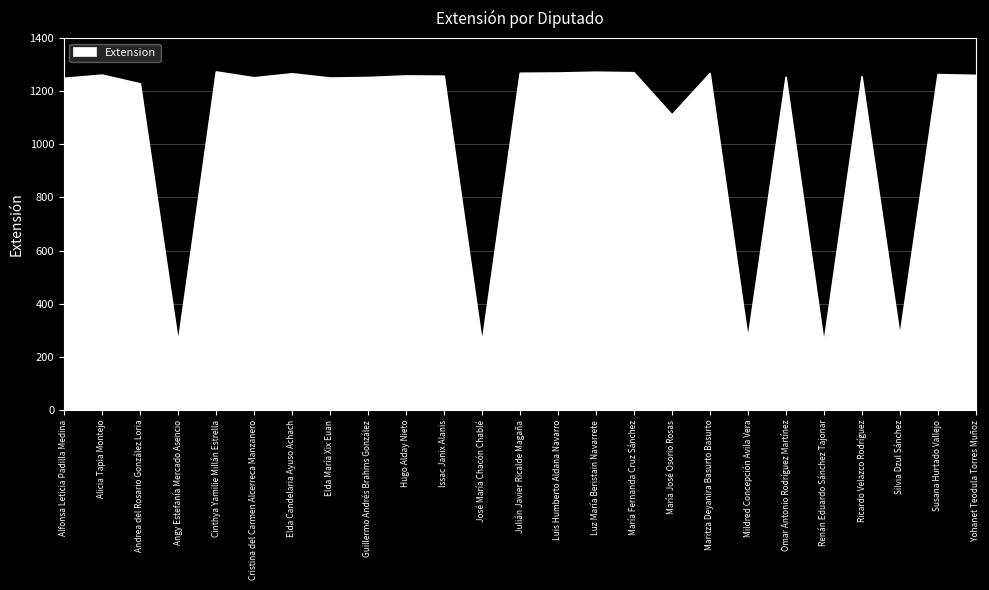

What is the label of the 16th point from the left?

María Fernanda Cruz Sánchez